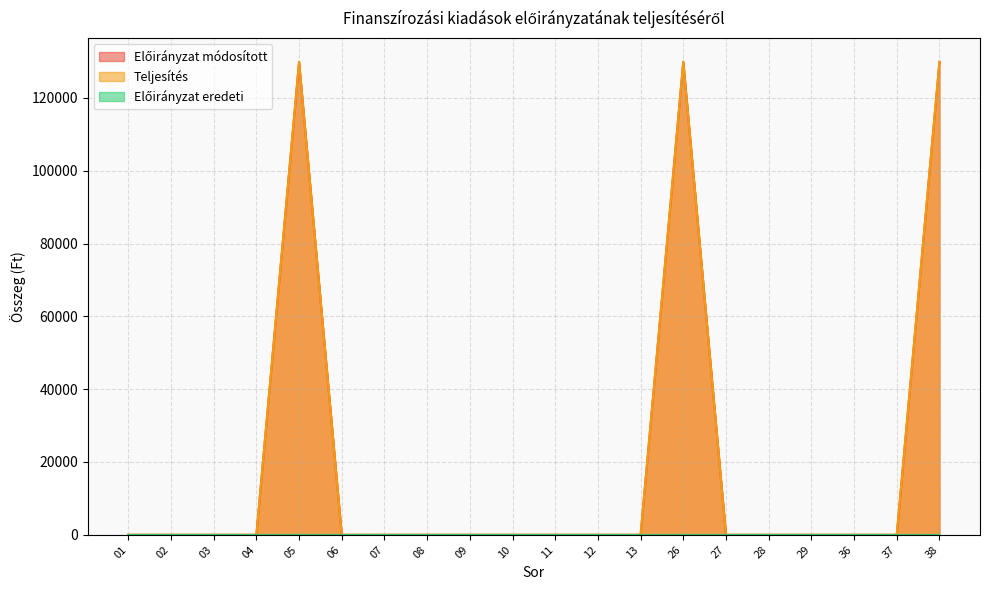

True or false: Előirányzat módosított has a value of 0 at 01.

True